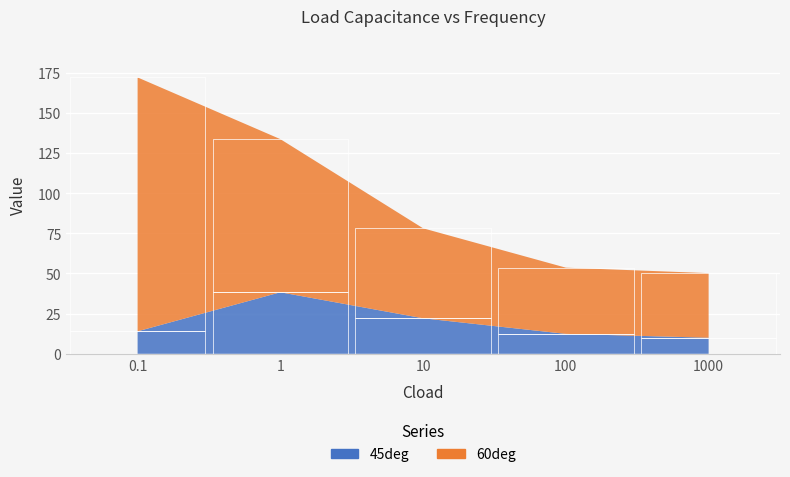

How many bars are there in each group?

2